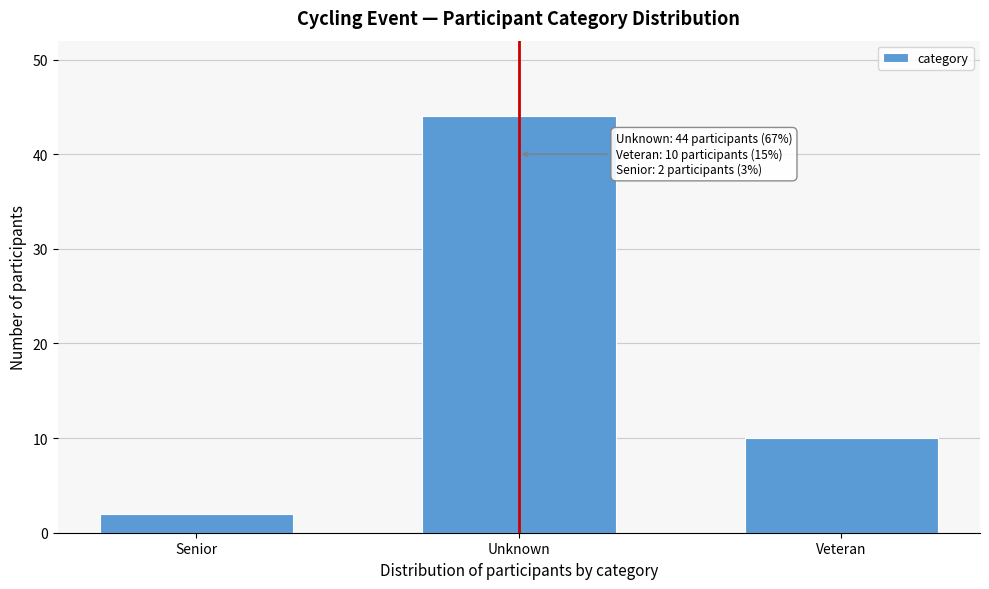

Reading right to left, list all the values displayed in this chart.

Veteran=10	Unknown=44	Senior=2